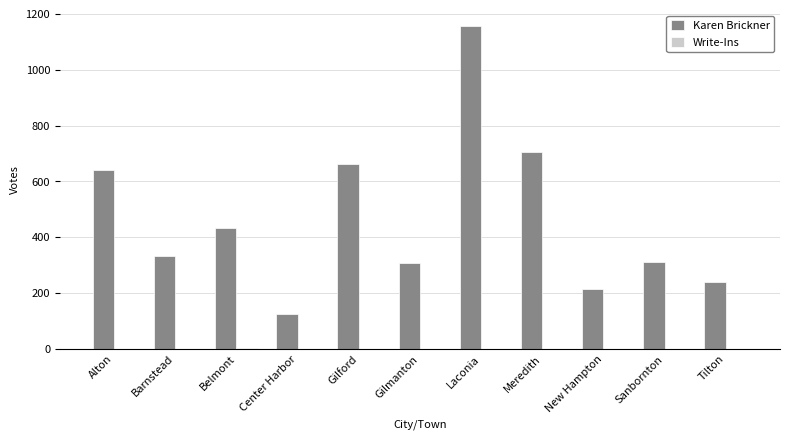

The Karen Brickner series shows 641 at Alton. True or false?

True